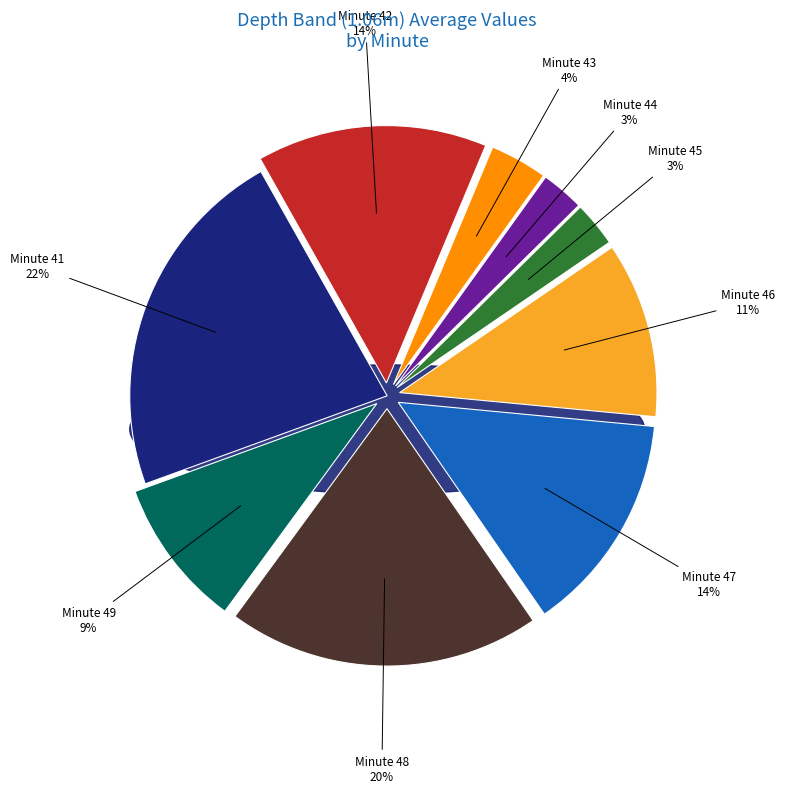

Is 44 the majority of the pie?

No